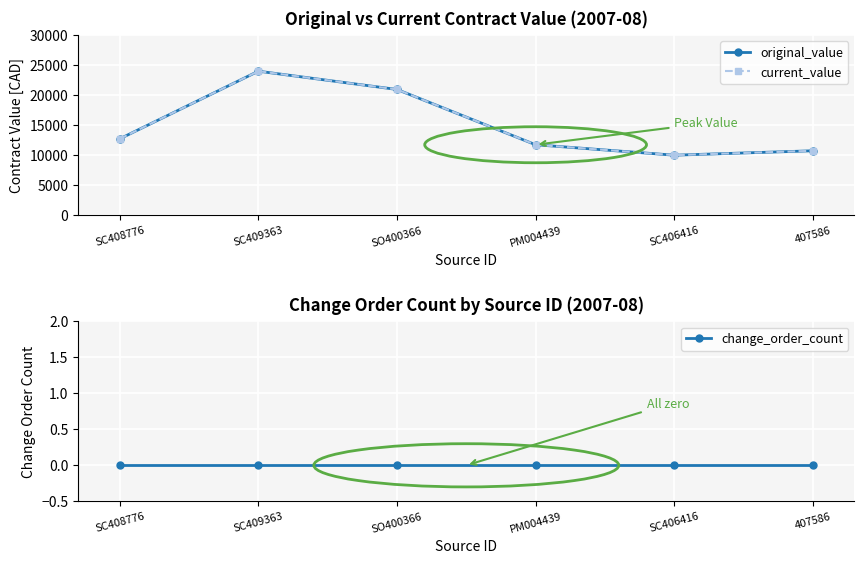

What is the maximum value for original_value?

24000.0